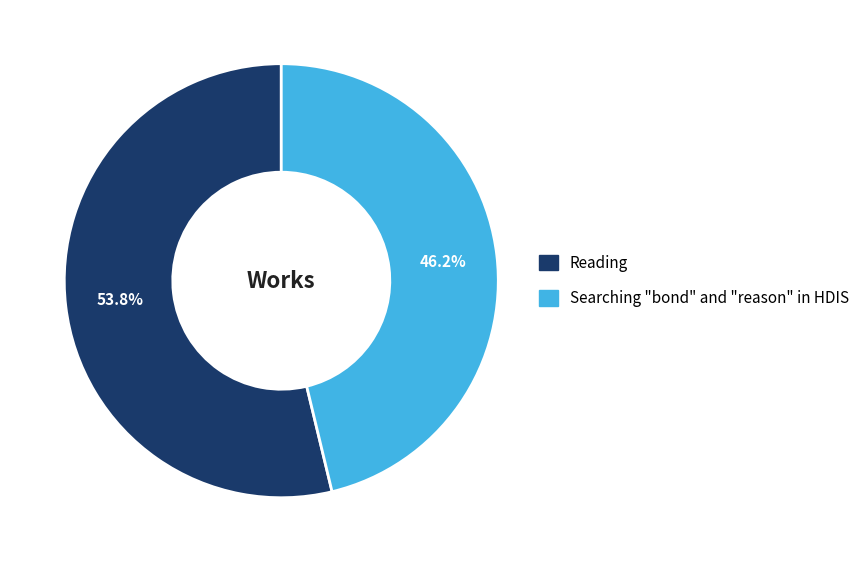

What is the ratio of the value at Reading to the value at Searching "bond" and "reason" in HDIS?

1.2